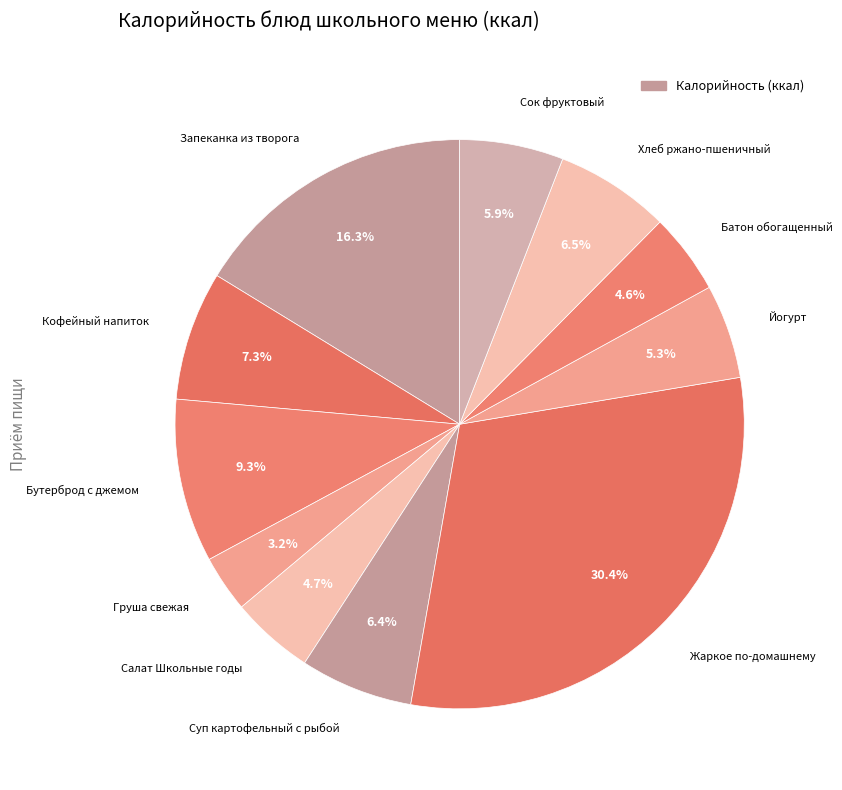

Is there any slice that represents more than half of the pie?

No